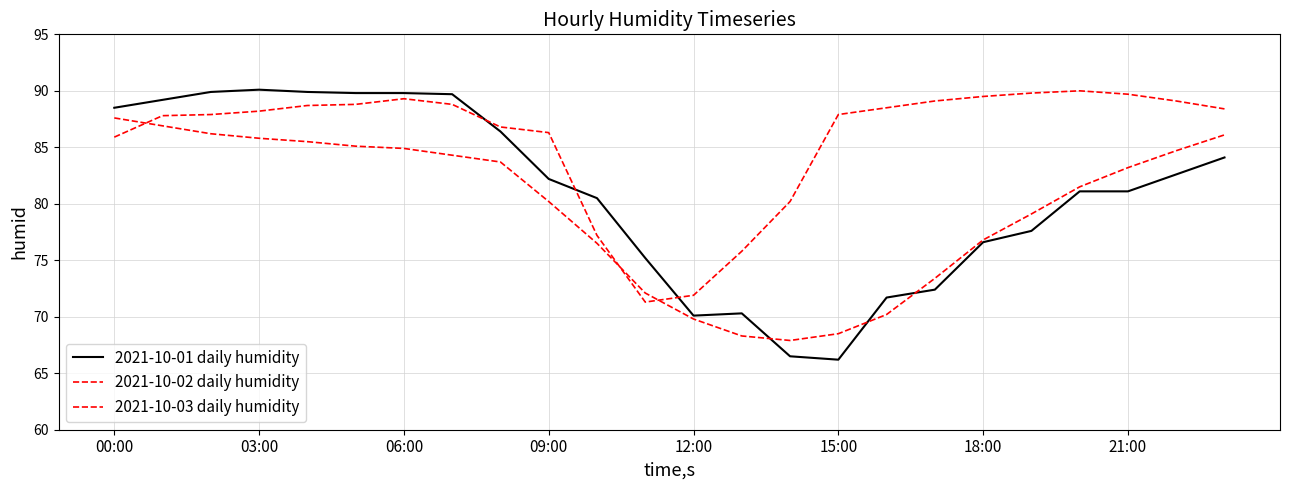

Between which two adjacent categories do 2021-10-03 daily humidity and 2021-10-01 daily humidity first intersect?

13 and 14